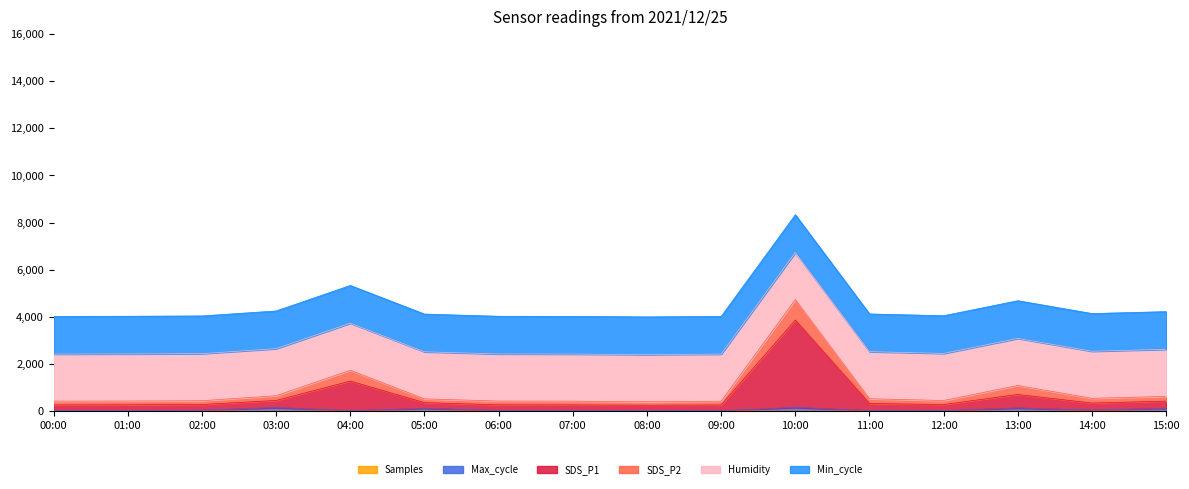

How many data points in SDS_P1 are less than 324?

8